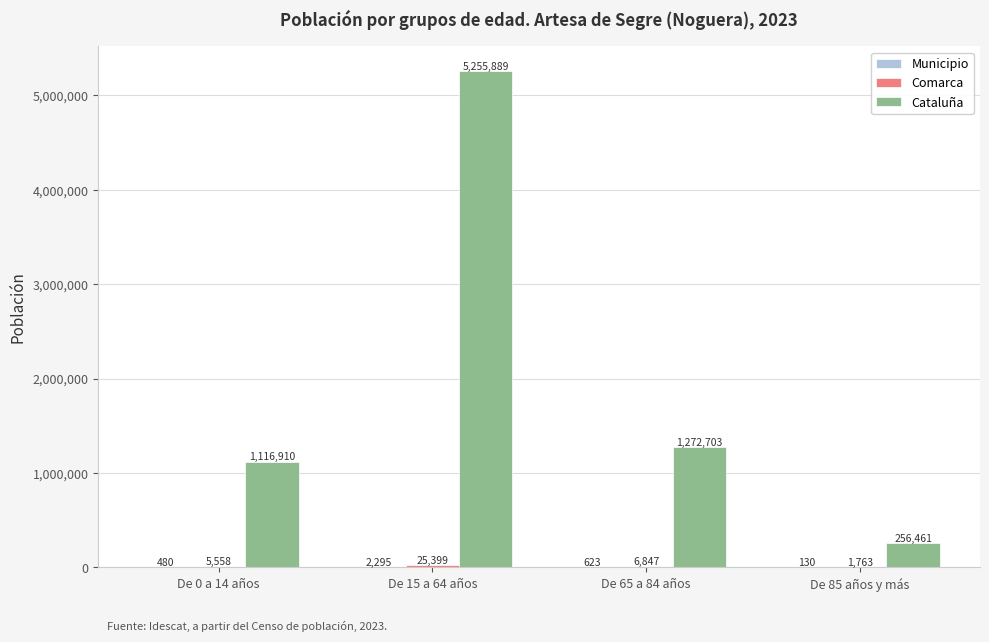

What is the maximum value shown in the chart?

5255889